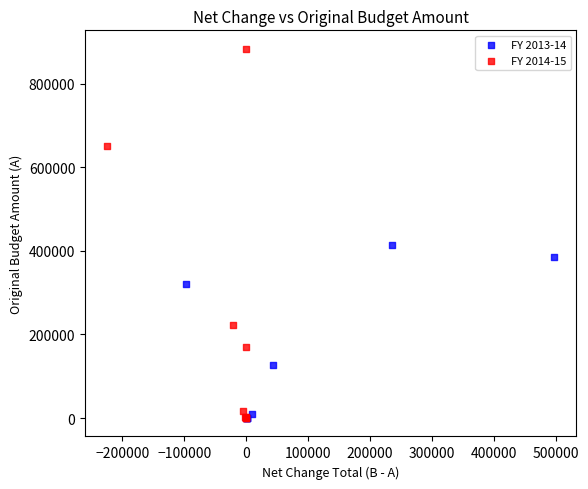

Which series reaches the maximum Y coordinate?

FY 2014-15